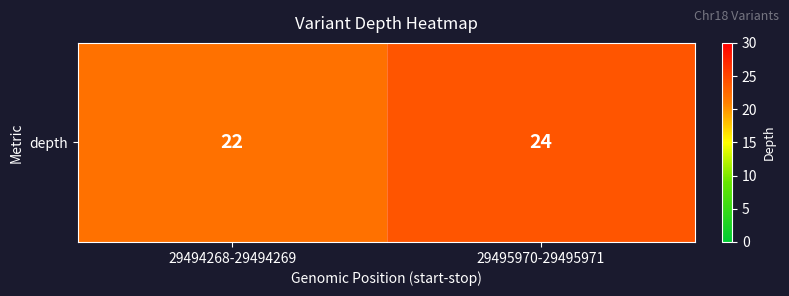

List the labels in order of value, smallest first.

29494268-29494269, 29495970-29495971